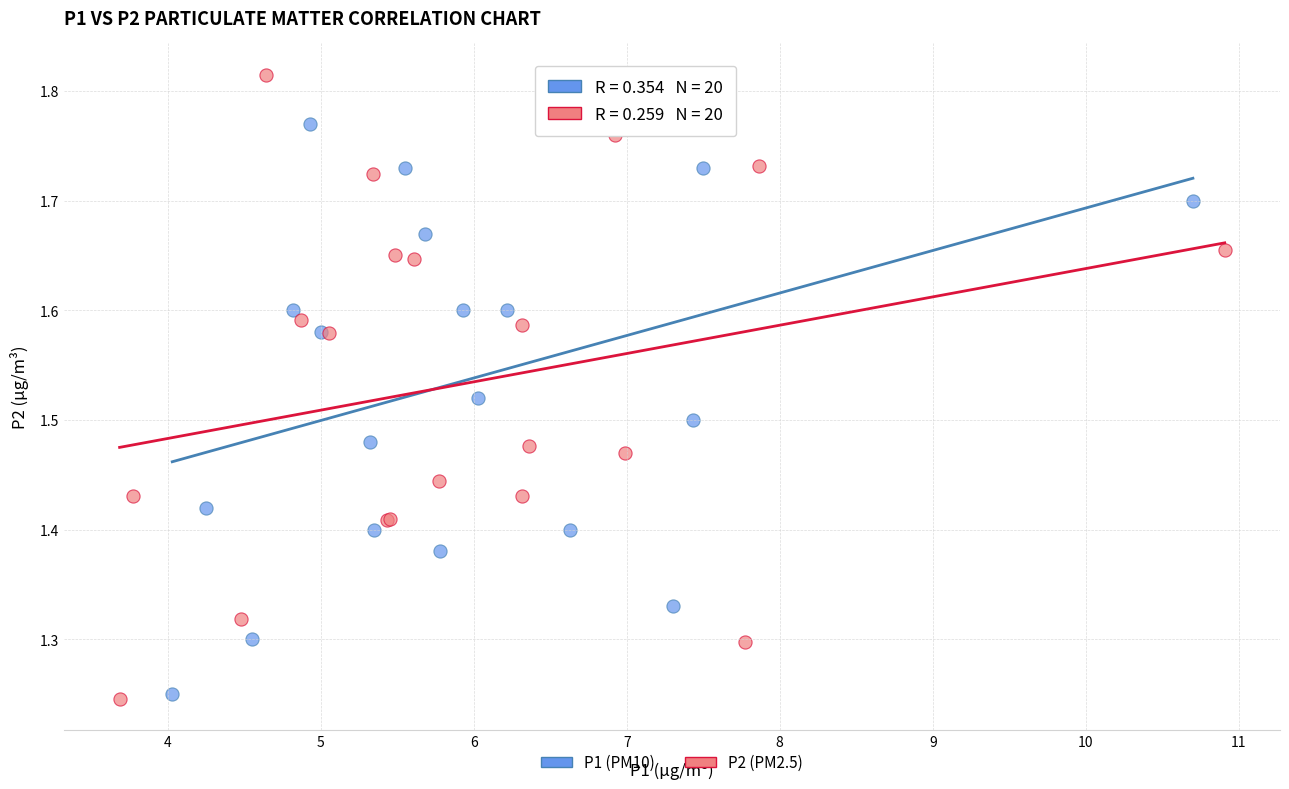

Which series has the largest Y range (max minus min)?

P2 (PM2.5)